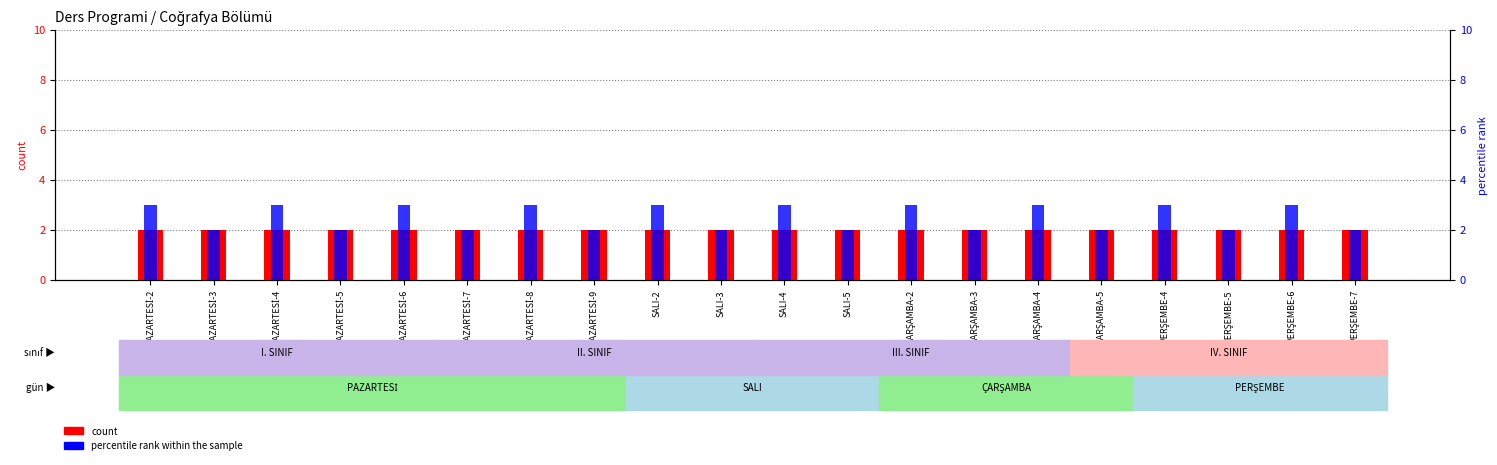

What is the greatest value displayed?

3